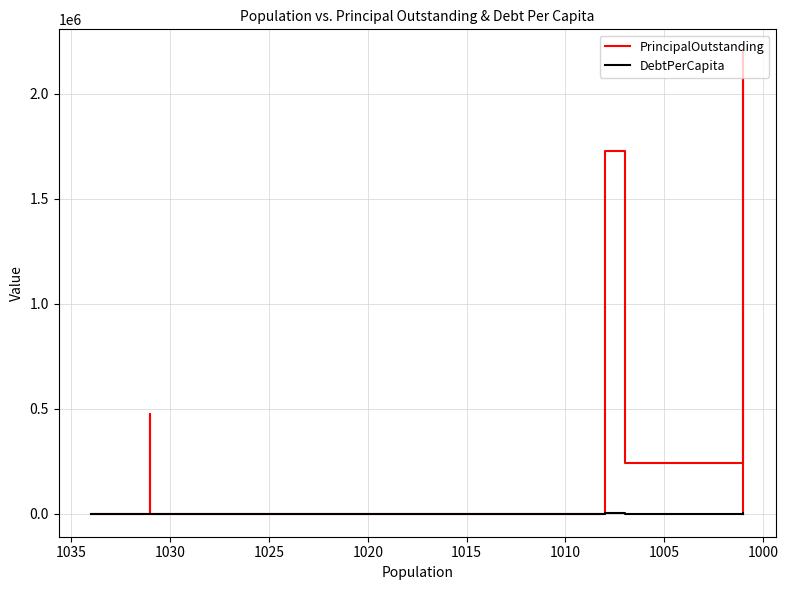

Rank the series by their average value, from highest to lowest.

PrincipalOutstanding, DebtPerCapita